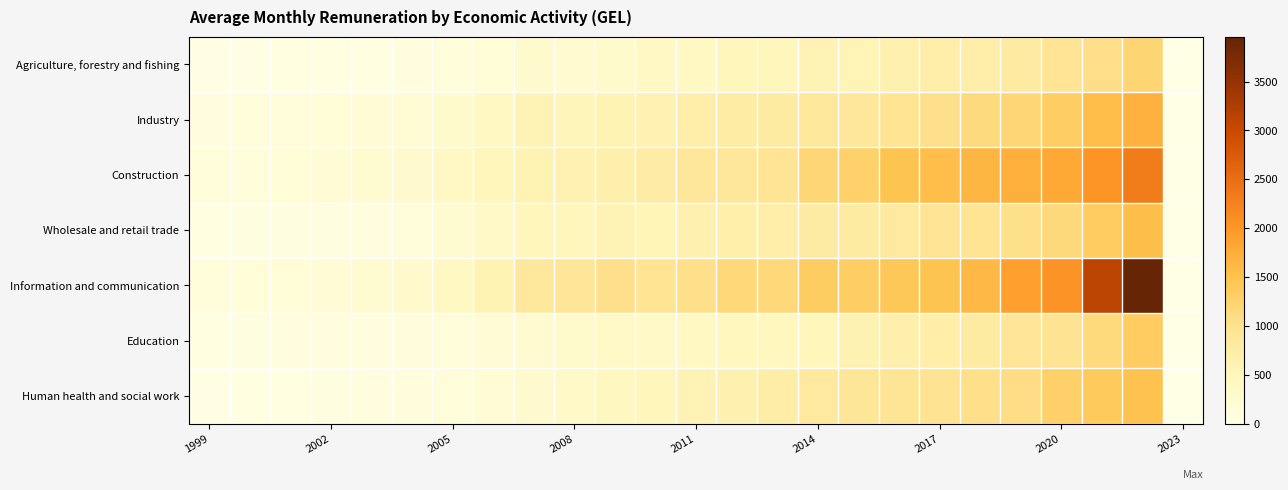

Count the number of categories in the chart.

25